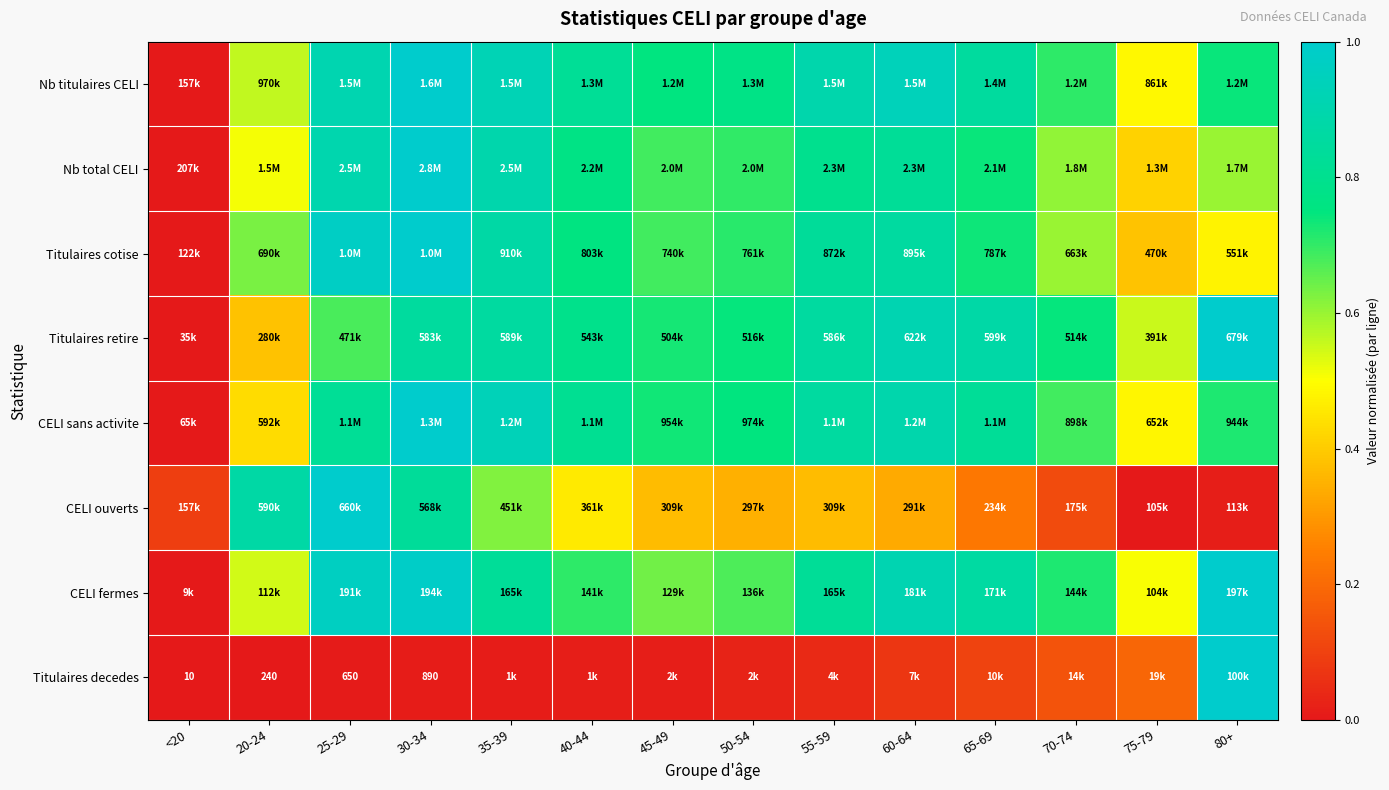

What is the difference between the highest and lowest values at 75-79?

0.6